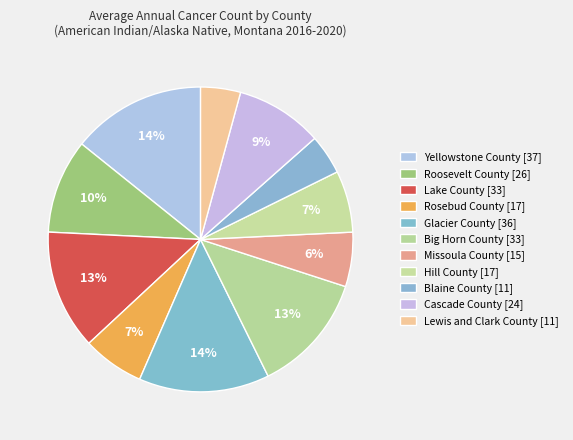

Is Hill County the majority of the pie?

No